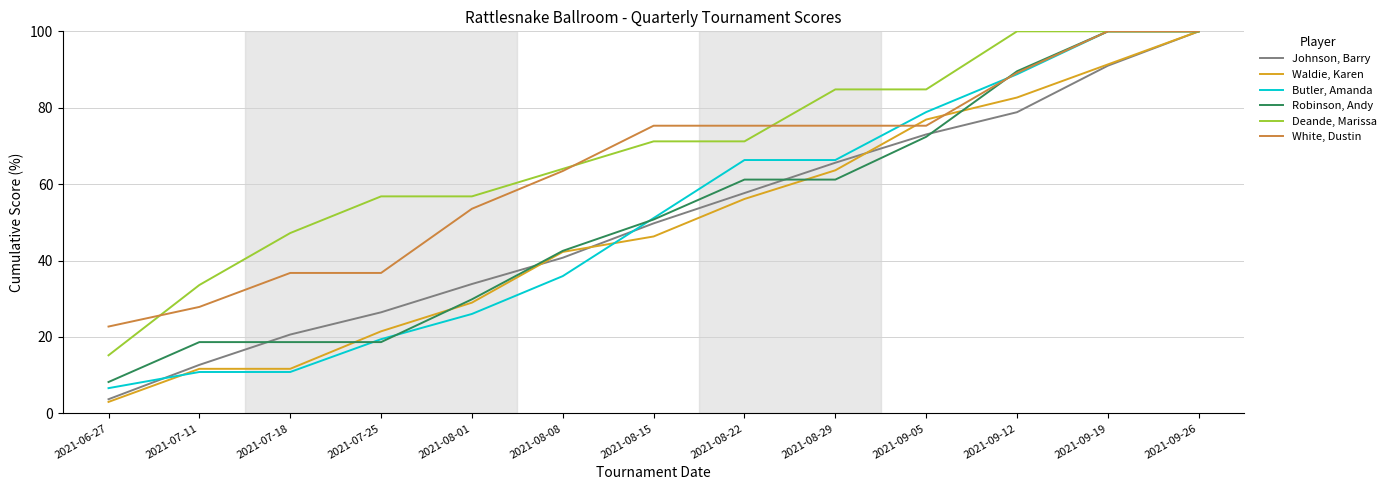

True or false: Butler, Amanda and Johnson, Barry intersect in this chart.

True